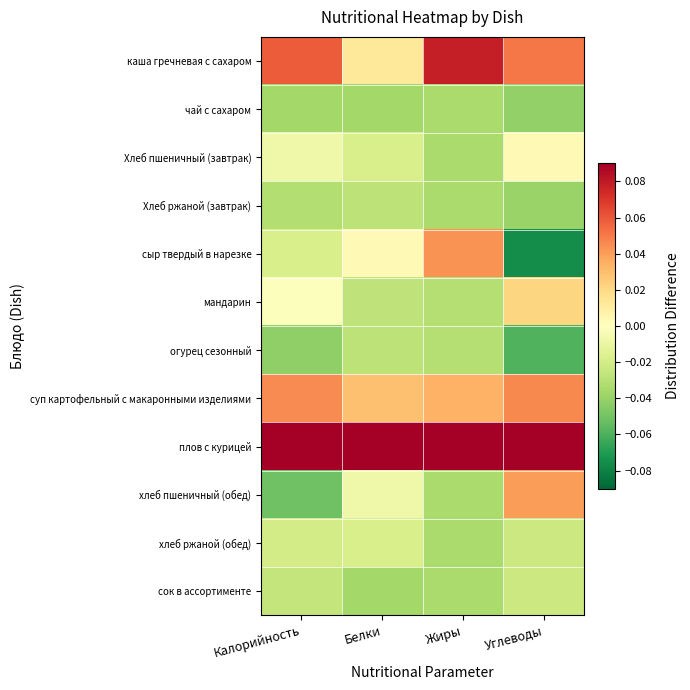

At how many categories does at least one series exceed 0?

4